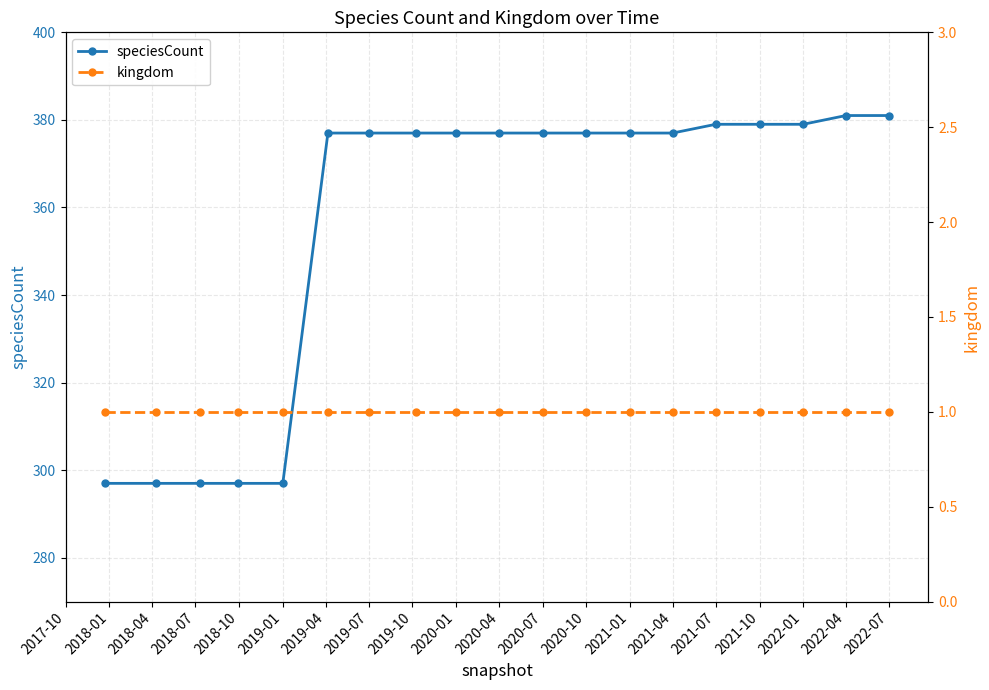

What is the minimum value for speciesCount?

297